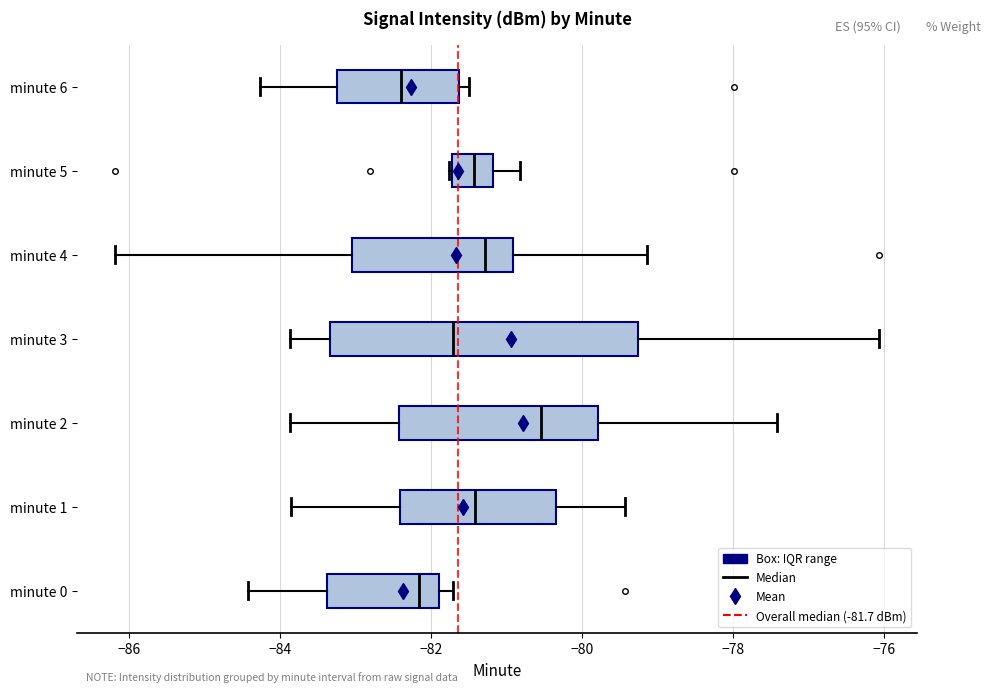

Which box has the furthest to the left median line?

minute 6